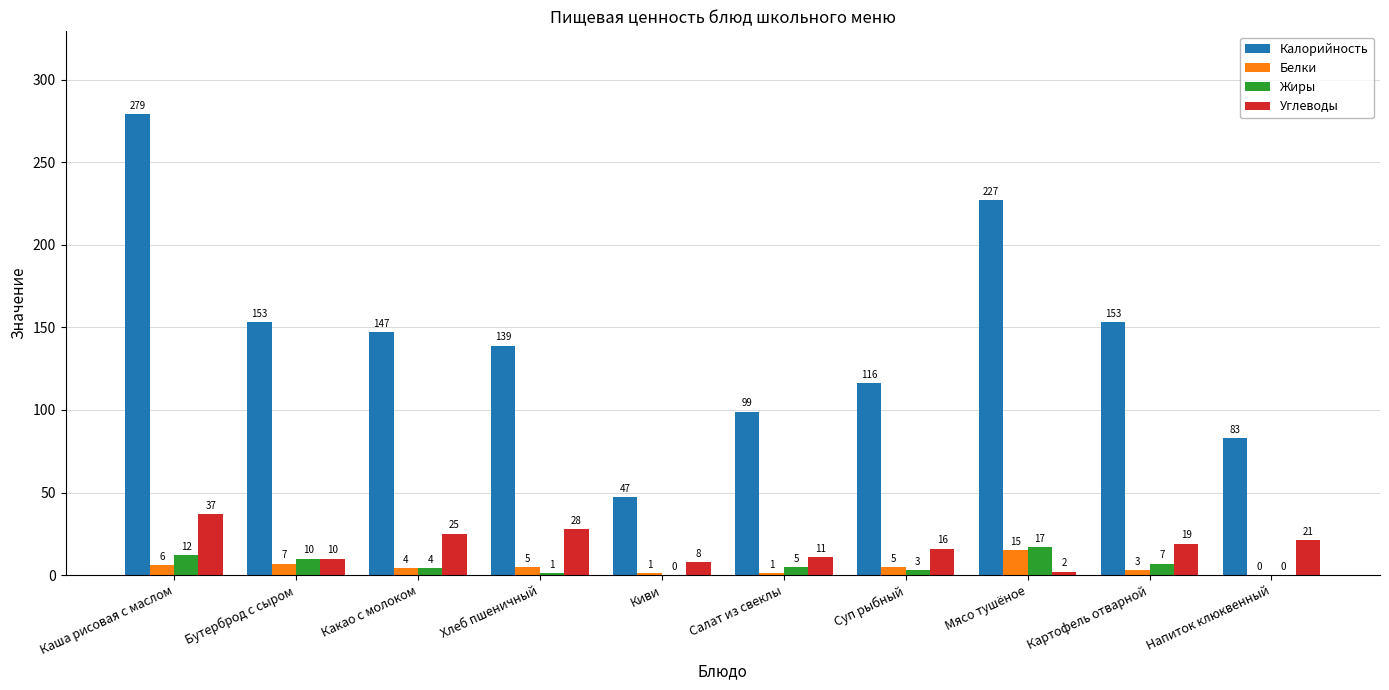

True or false: Калорийность has a value of 63 at Салат из свеклы.

False